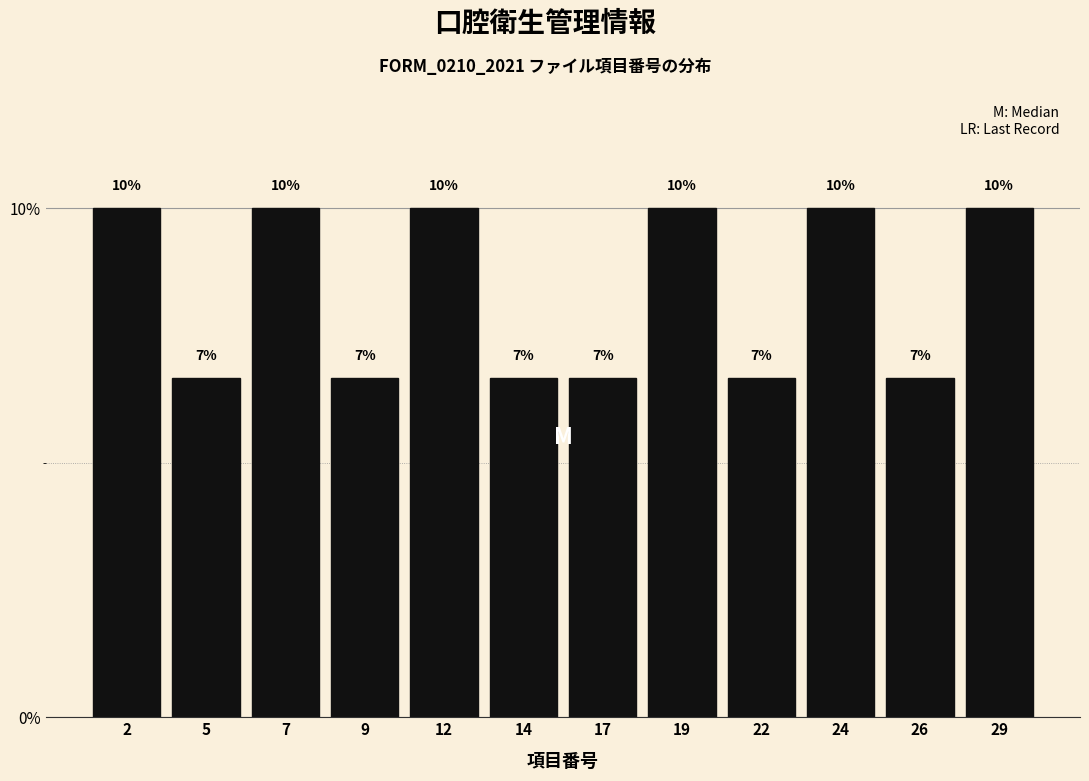

Is it true that the value at 7 is 10.0?

True